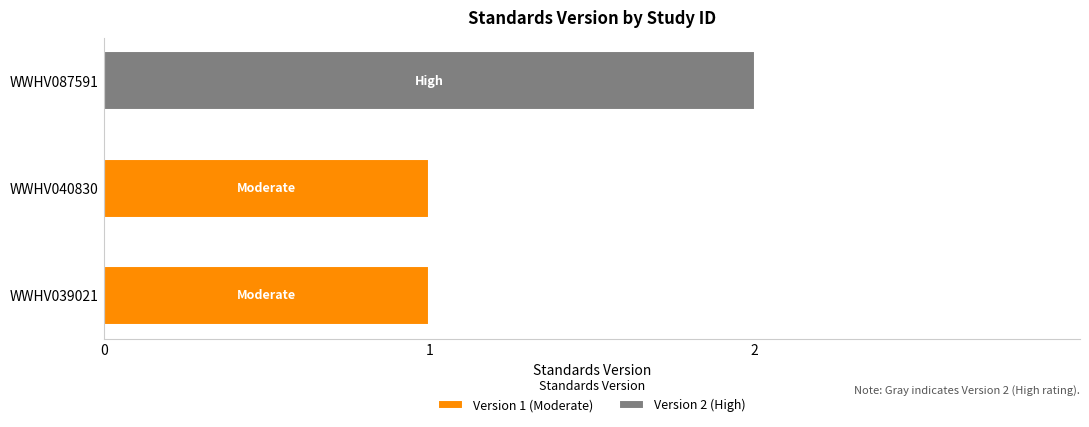

Which has a higher value, WWHV040830 or WWHV087591?

WWHV087591